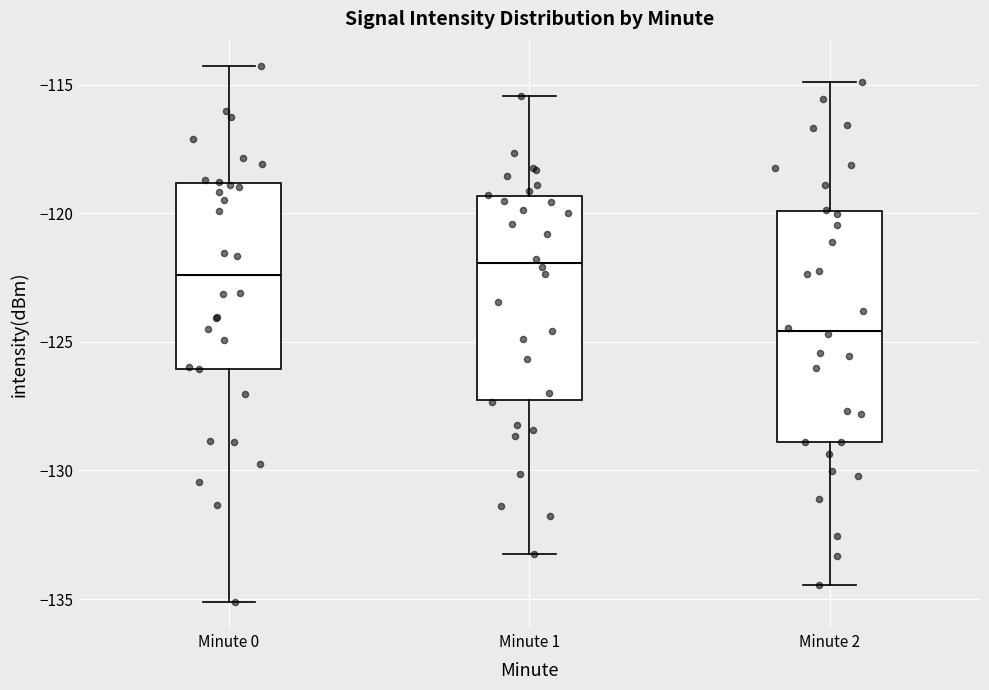

Where is the lower edge of the box for Minute 2 on the y-axis? The values are not printed on the chart, so give them approximately, as read against the axis.

-129.0